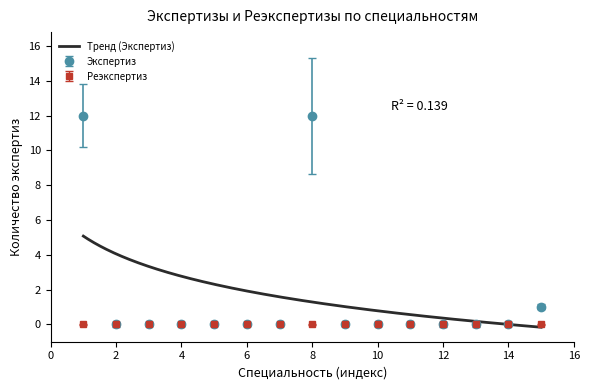

The Экспертиз series shows 12 at 8. True or false?

True